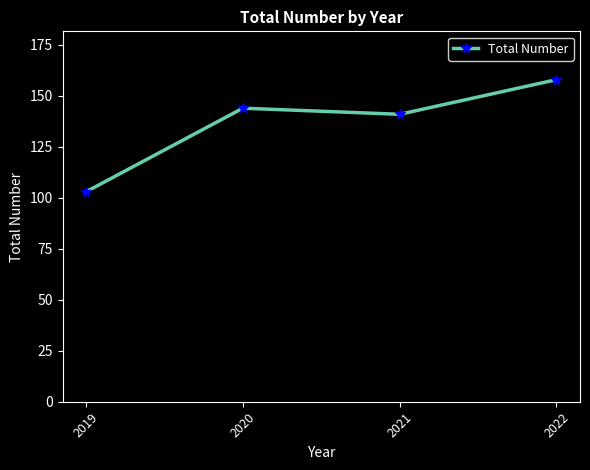

Where is the first local minimum?

2021